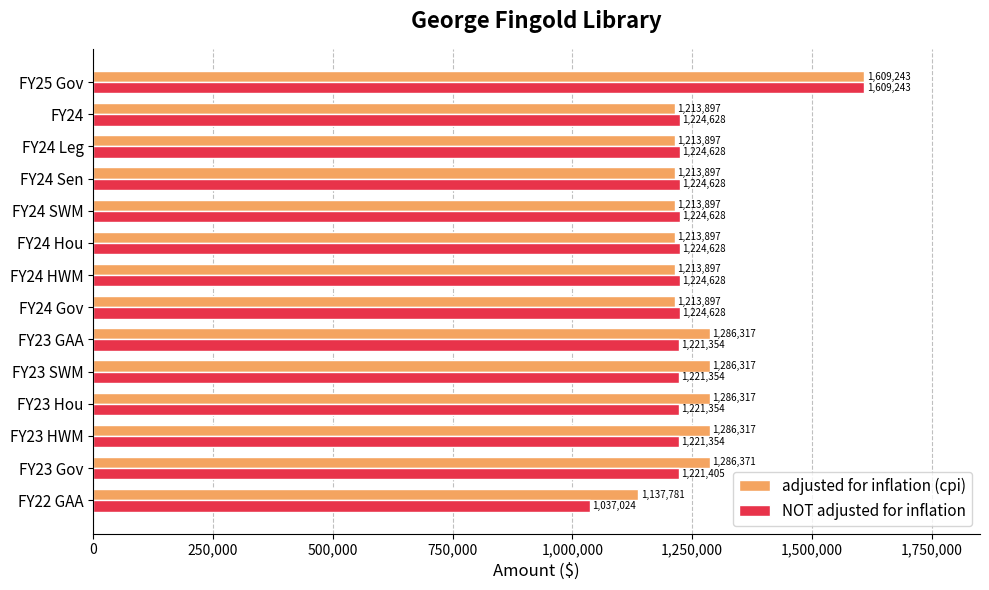

At how many categories does at least one series exceed 1332455?

1